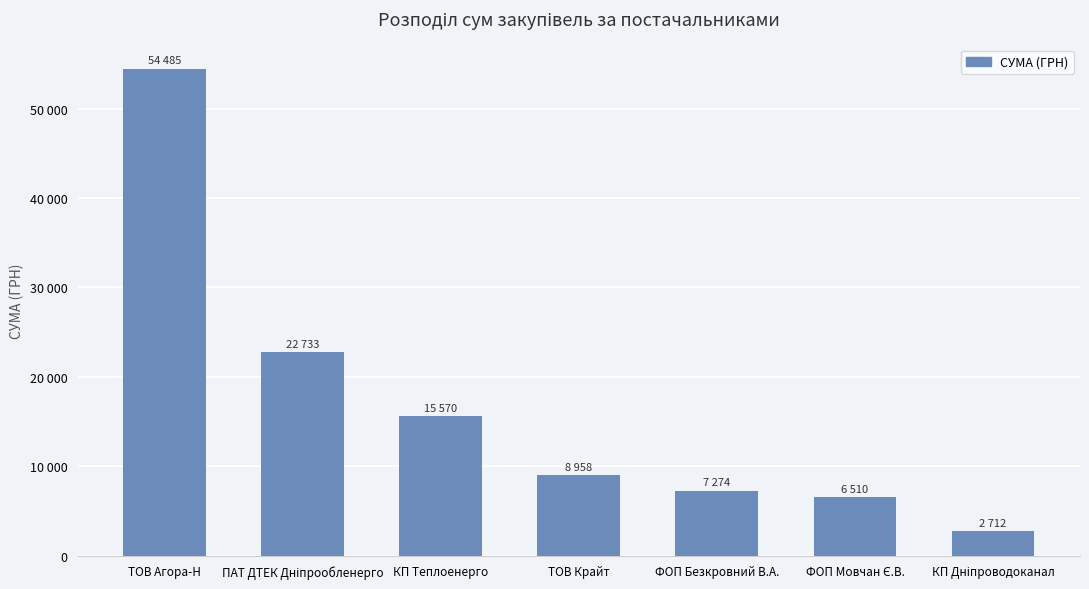

Rank the categories by value from highest to lowest.

ТОВ Агора-Н, ПАТ ДТЕК Дніпрообленерго, КП Теплоенерго, ТОВ Крайт, ФОП Безкровний В.А., ФОП Мовчан Є.В., КП Дніпроводоканал